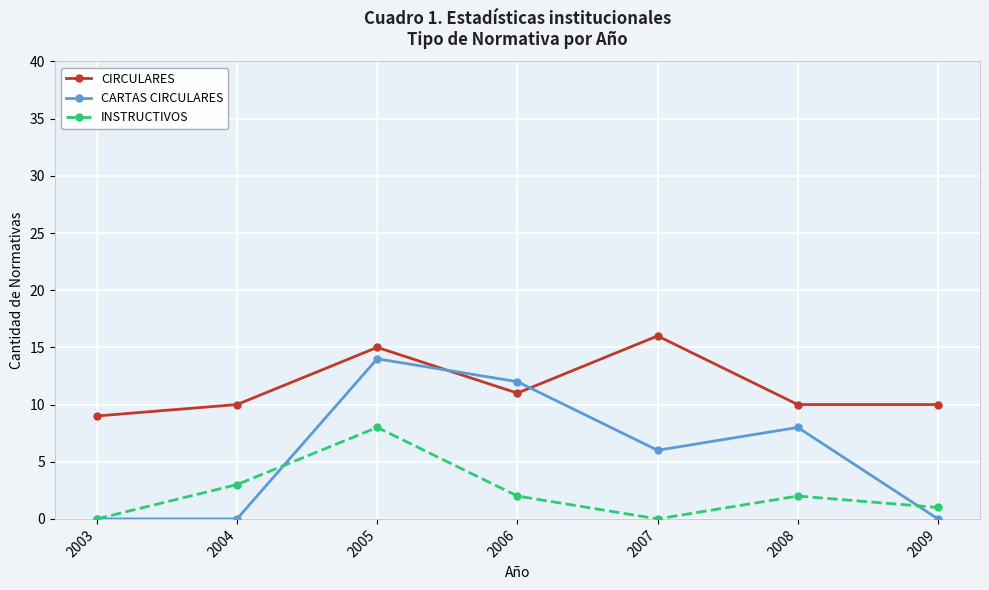

Reading left to right, transcribe all the data shown in this chart.

CIRCULARES: 9	10	15	11	16	10	10
CARTAS CIRCULARES: 0	0	14	12	6	8	0
INSTRUCTIVOS: 0	3	8	2	0	2	1